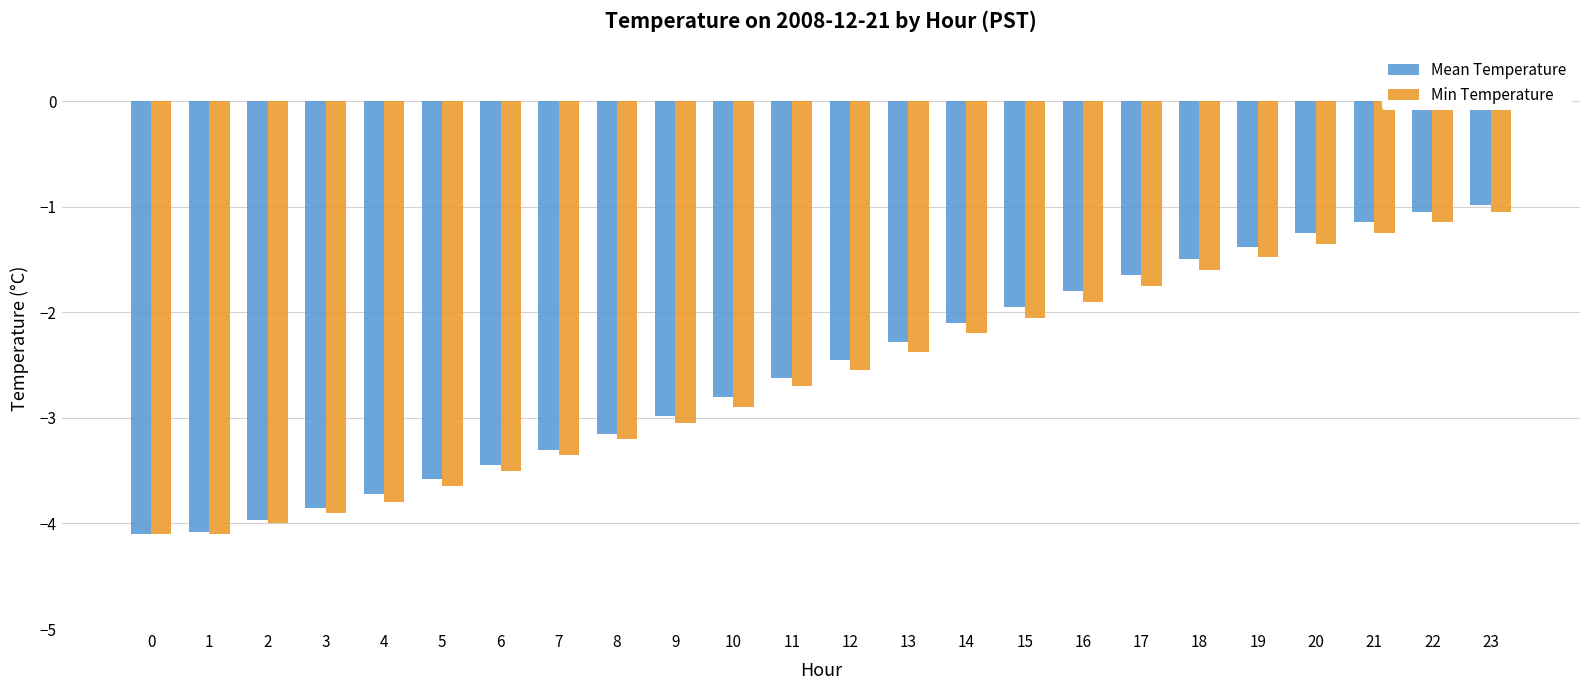

What is the highest value of the Mean Temperature series?

-1.0